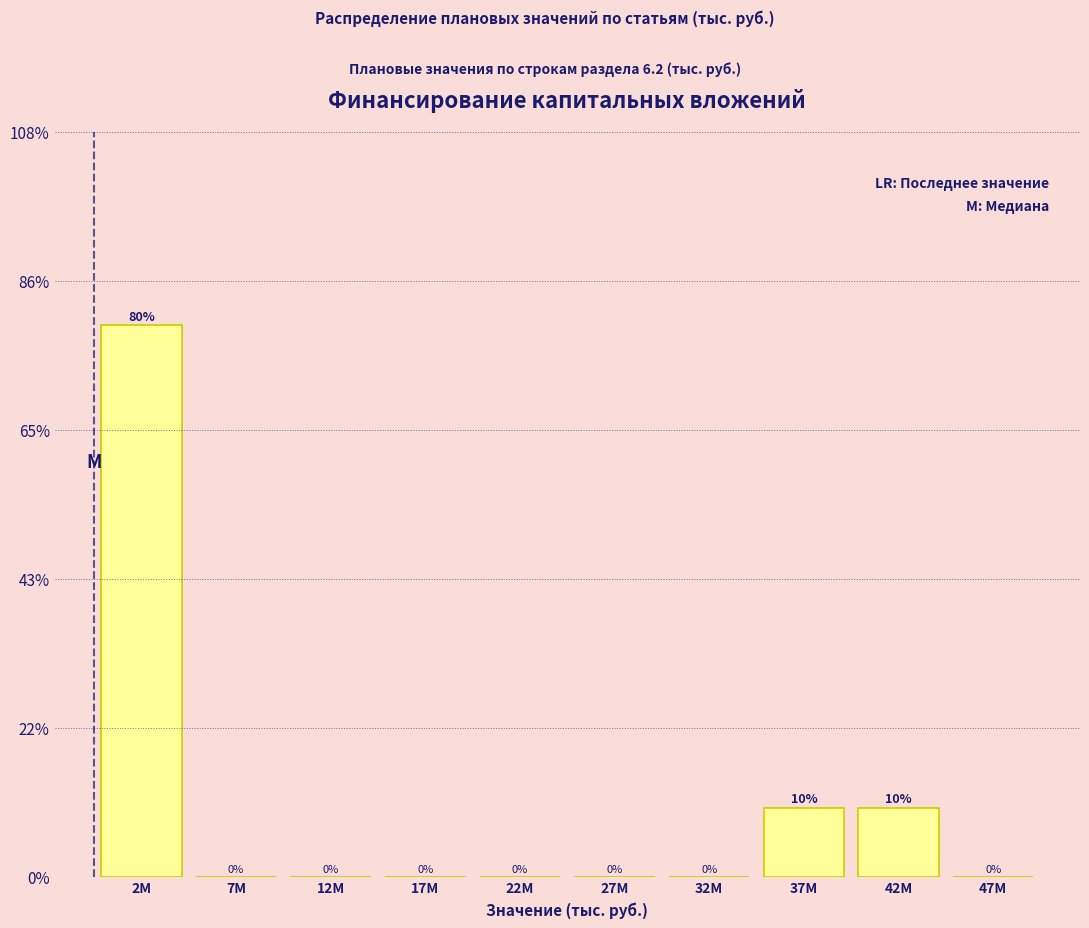

Reading right to left, transcribe all the data shown in this chart.

47M=0	42M=10	37M=10	32M=0	27M=0	22M=0	17M=0	12M=0	7M=0	2M=80